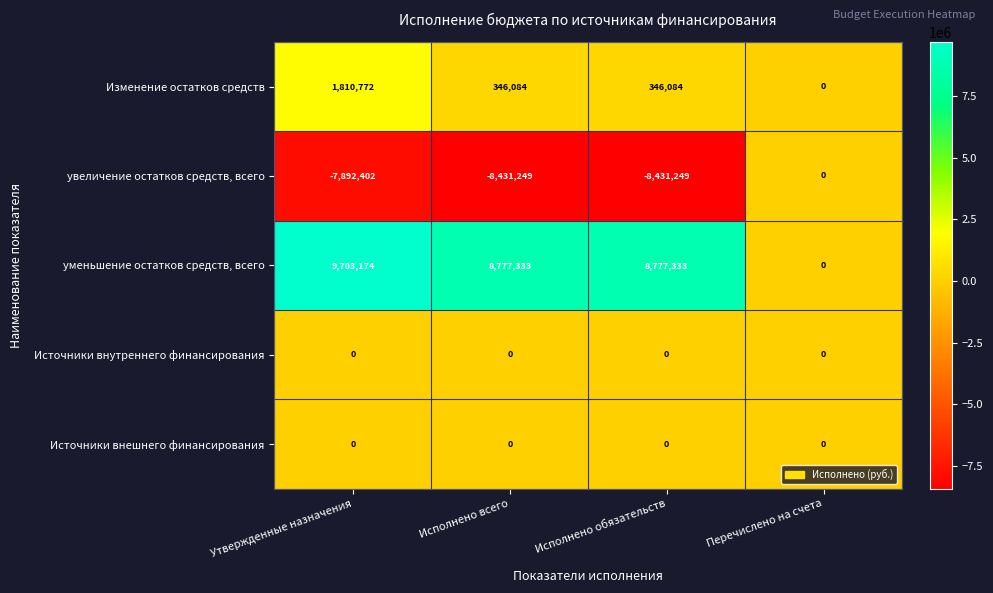

Which series has the widest spread of values?

уменьшение остатков средств, всего